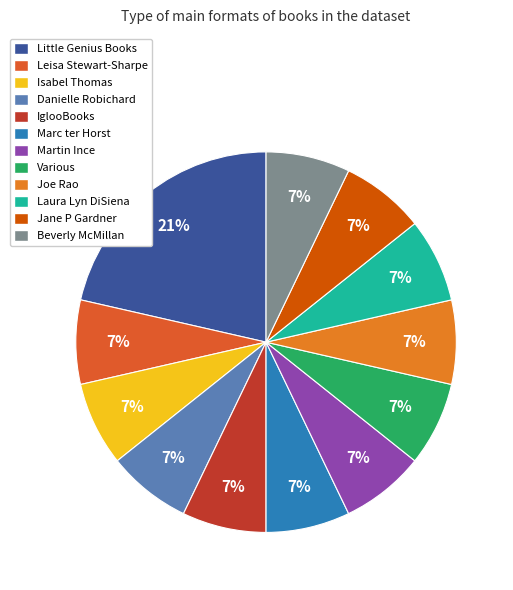

Count the number of slices in the pie.

12